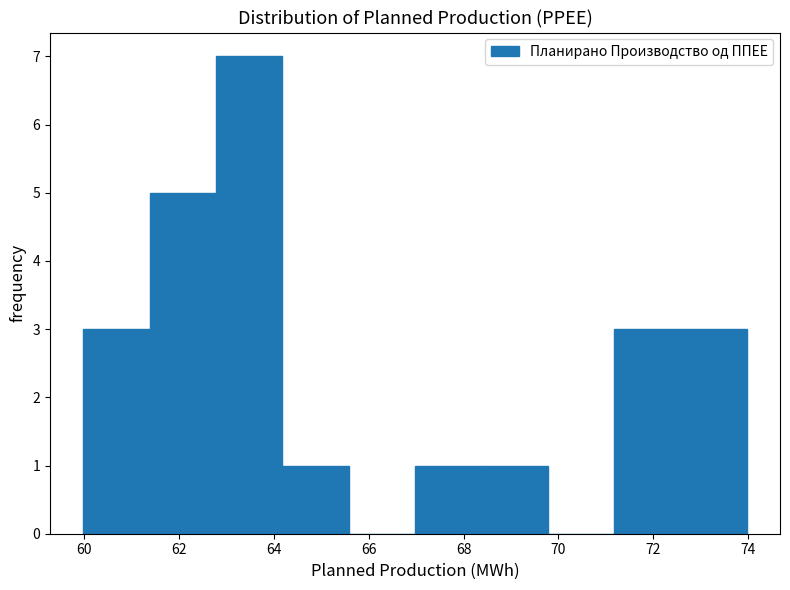

How tall is the bar that spans 72.6 to 74.0 on the x-axis? Neither the bar edges nor the heights are printed on the chart, so give them approximately, as read against the axes.

3